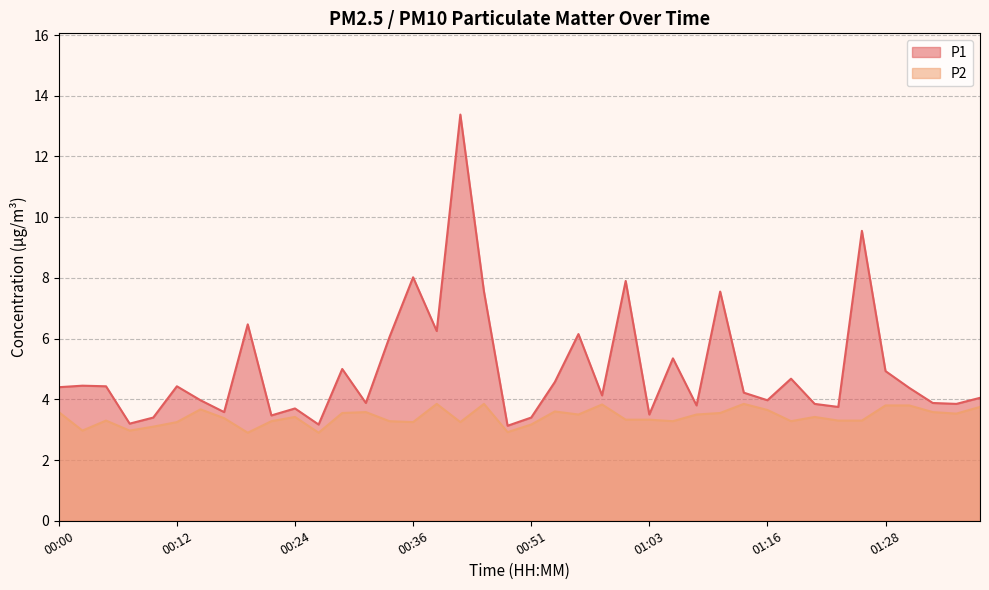

Which series has the widest spread of values?

P1